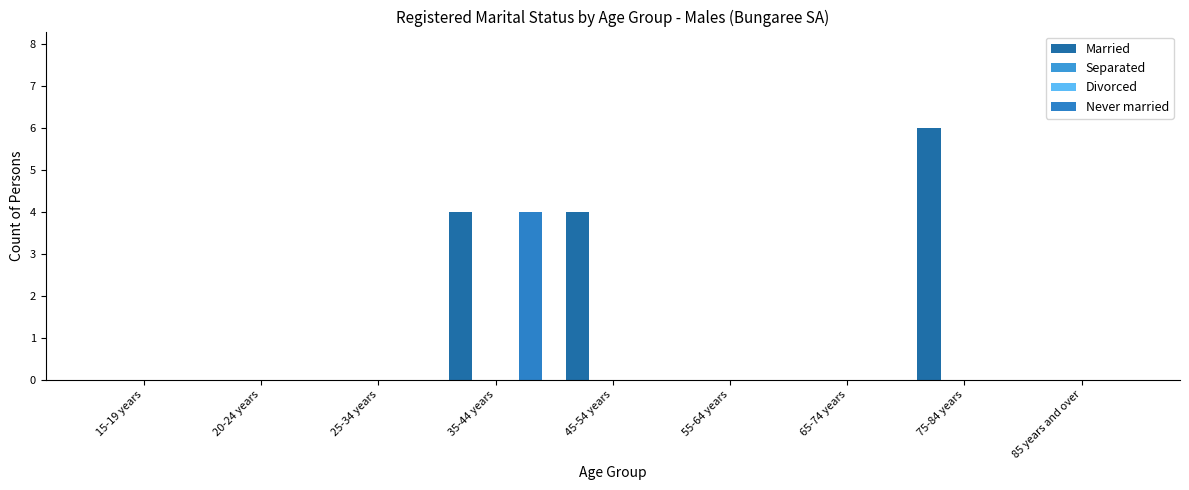

What is the spread (max minus min) of values at 45-54 years?

4